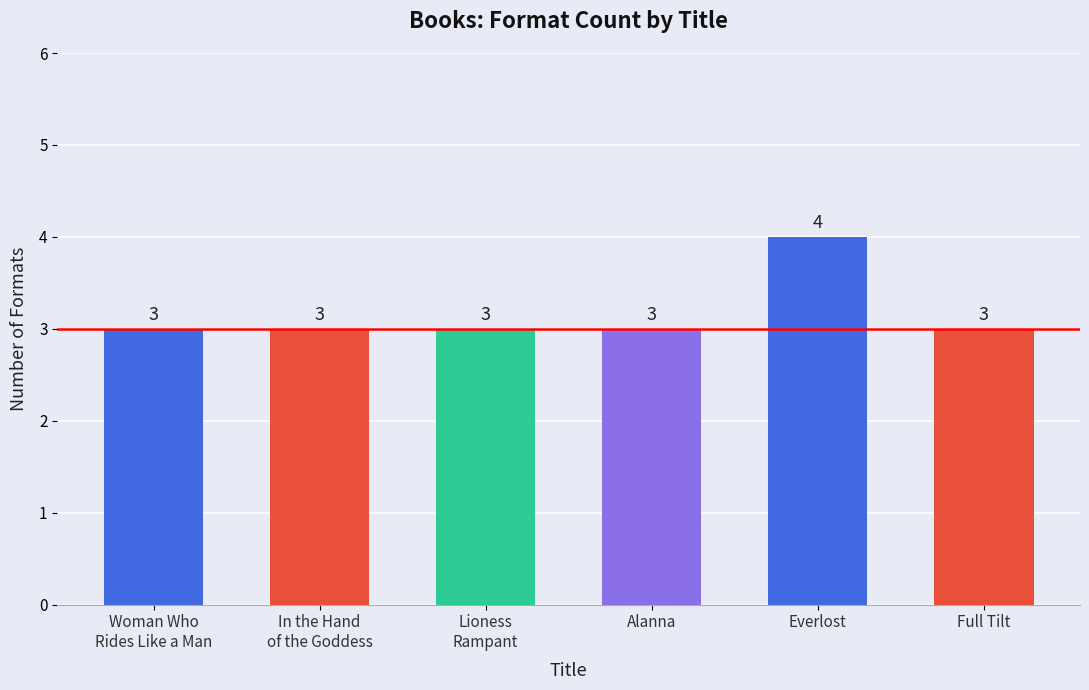

How many values are between 3 and 4?

6